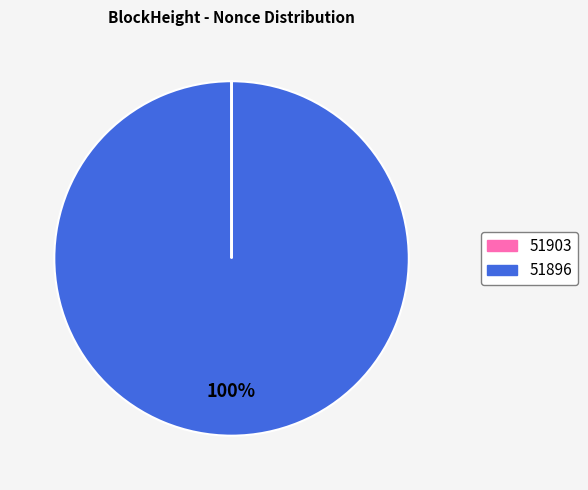

Is there a majority slice in this chart?

Yes